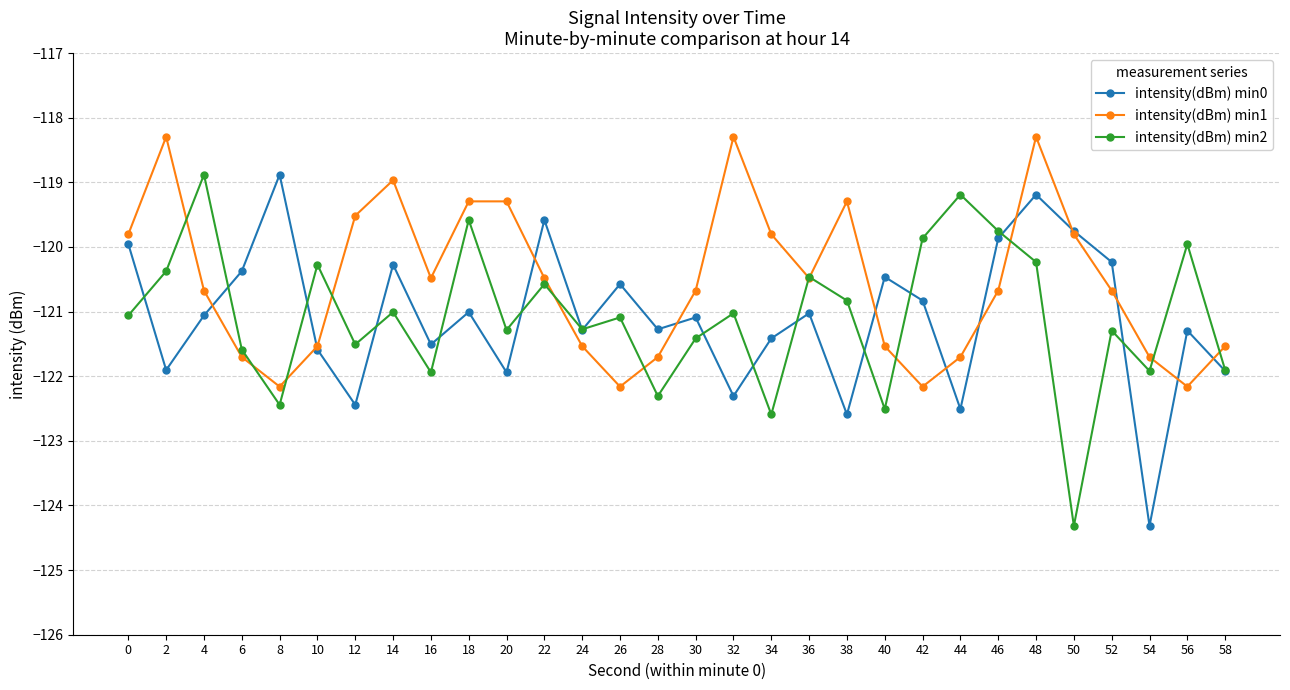

Is the value of intensity(dBm) min0 at 4 greater than the value of intensity(dBm) min1 at 18?

No